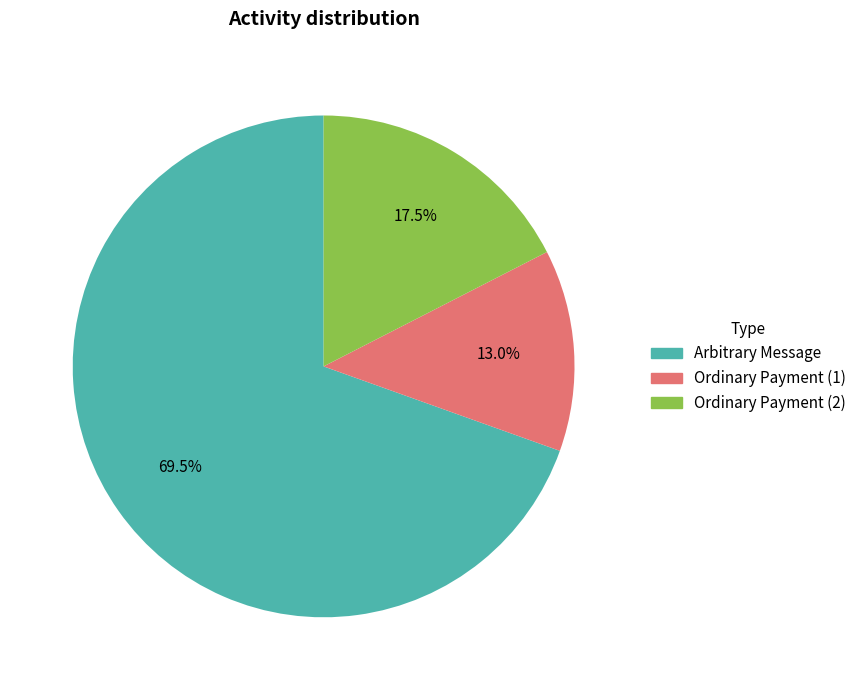

Combined, do Ordinary Payment (1) and Ordinary Payment (2) account for over 50%?

No